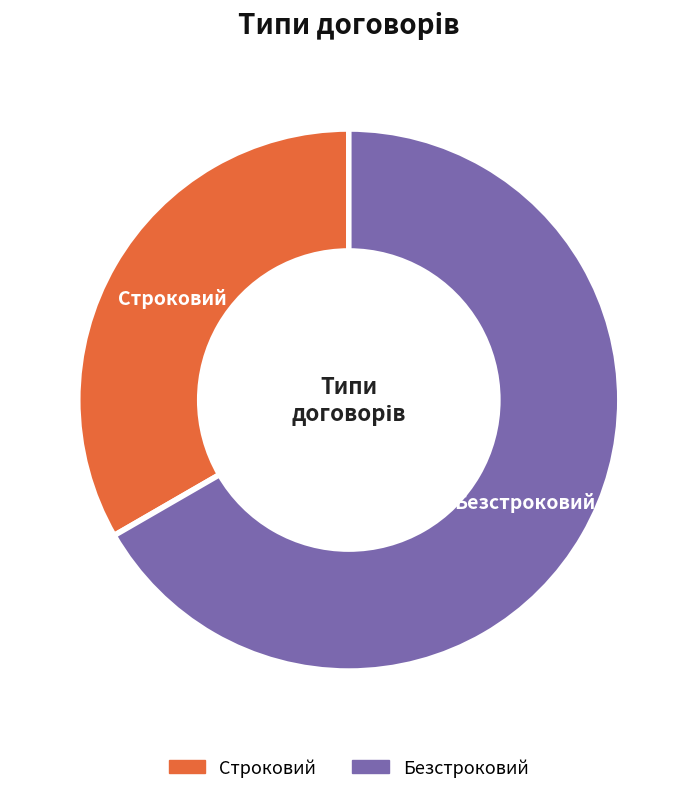

Count the number of slices in the pie.

2